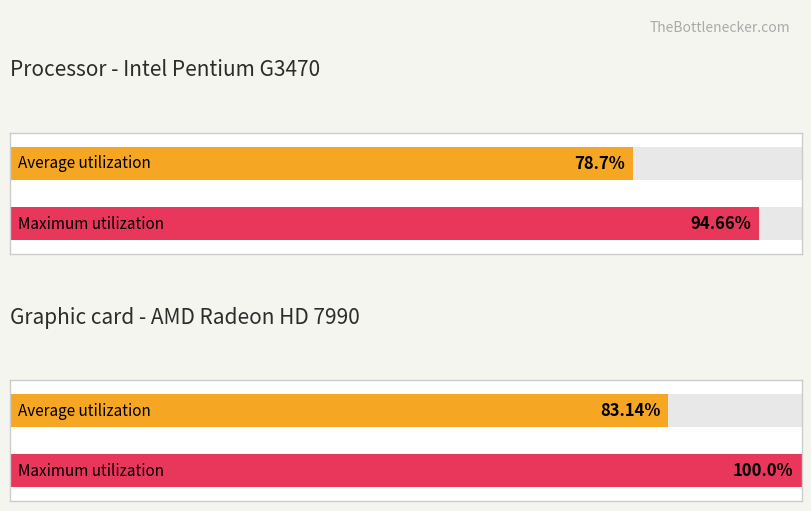

What are all the series names shown in the legend?

Average utilization, Maximum utilization